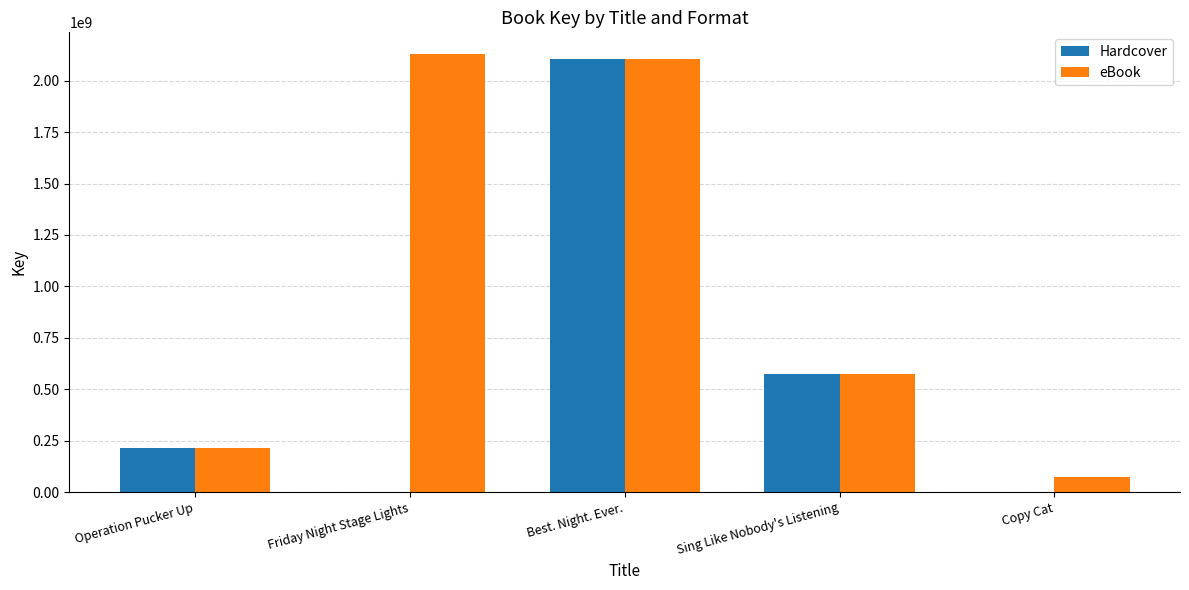

What is the maximum value for Hardcover?

2105634080